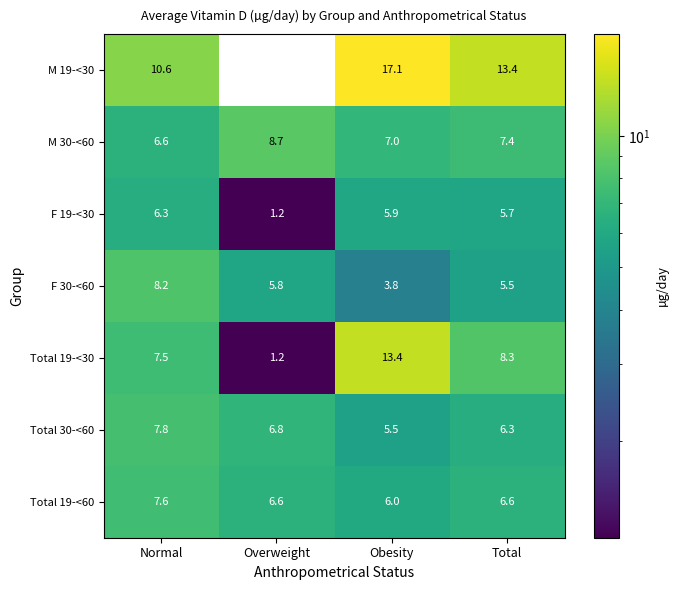

Which series has the largest total across all categories?

M 19-<30